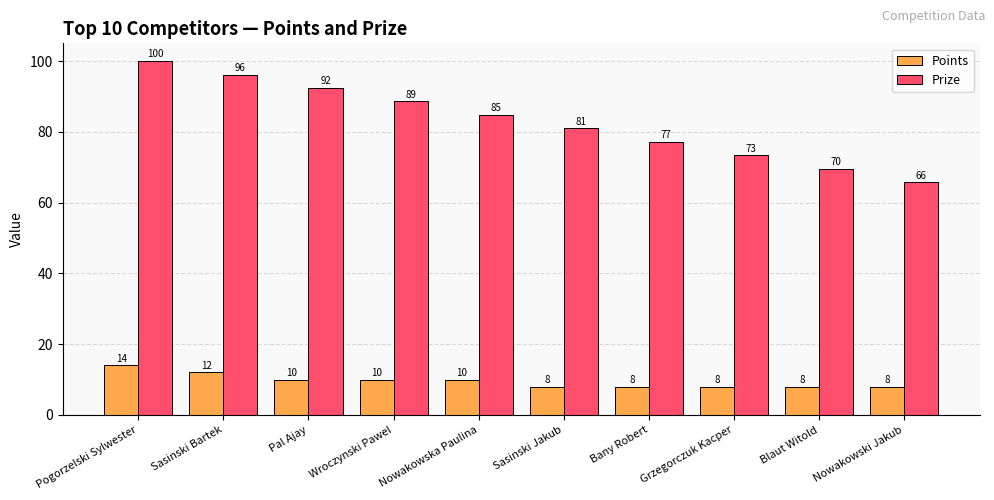

At Pal Ajay, list the series in order from largest to smallest.

Prize, Points